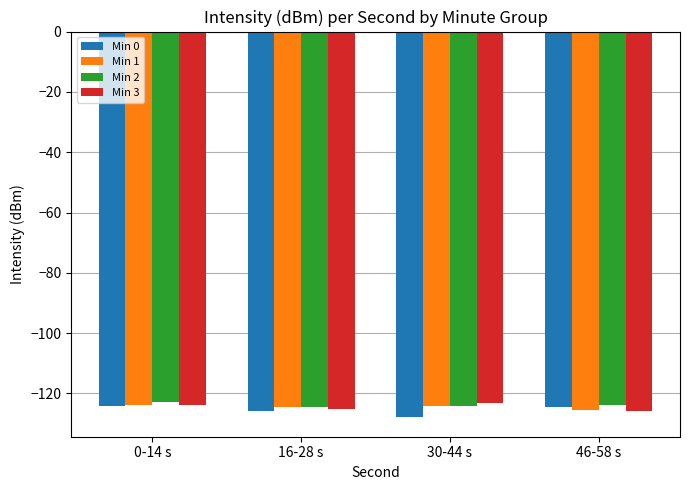

What is the spread (max minus min) of values at 16-28 s?

1.4